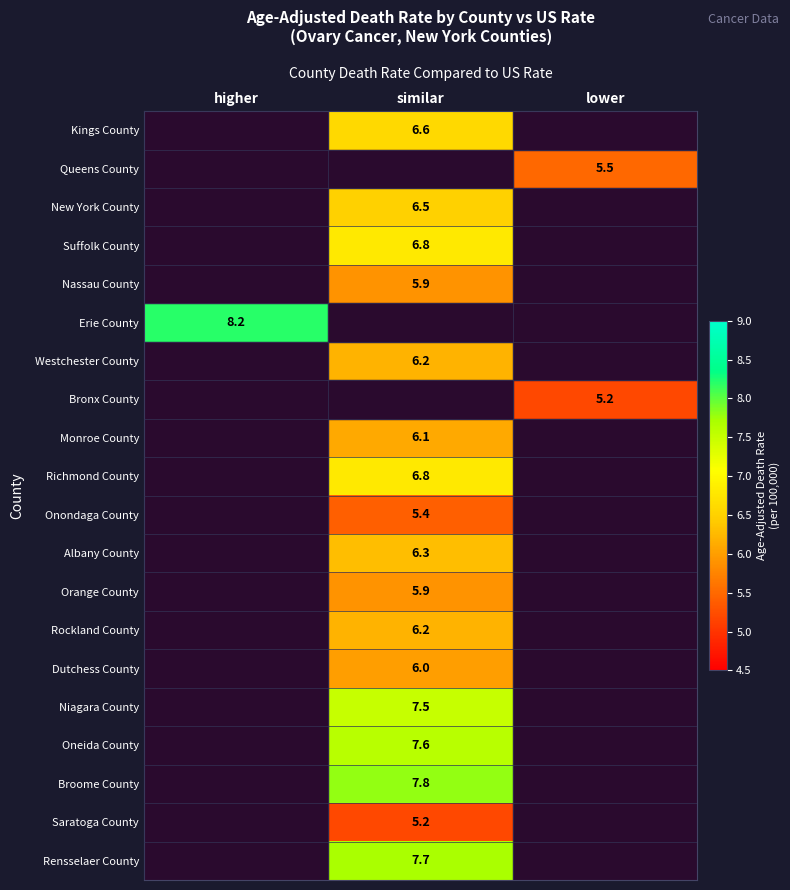

Is it true that Bronx County equals 2.8 at lower?

False